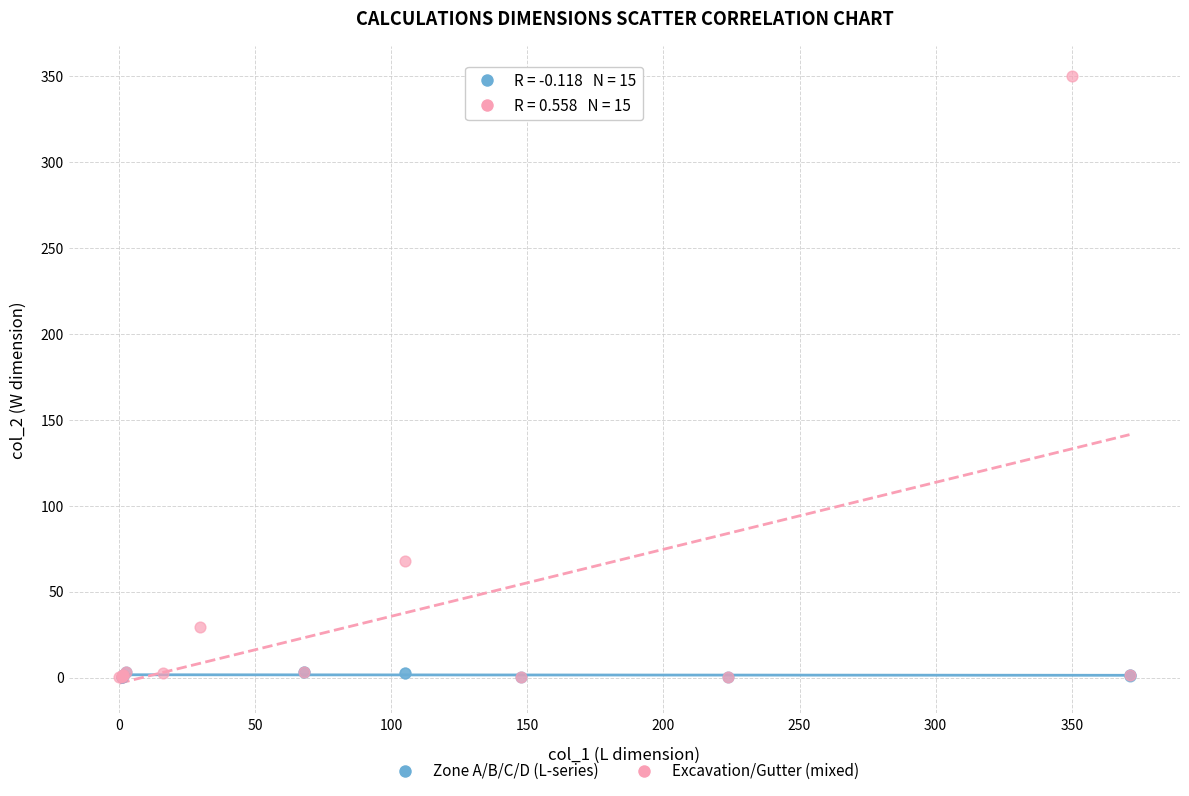

Which series contains the highest Y value?

Excavation/Gutter (mixed)